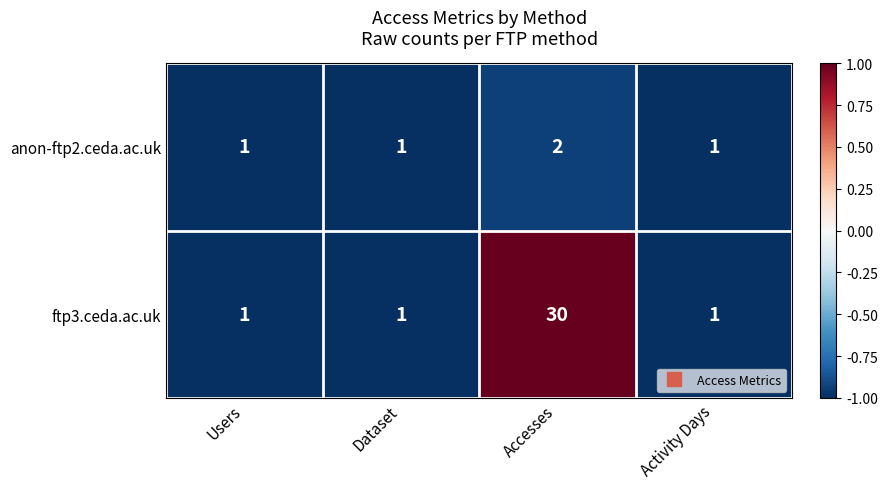

Reading left to right, what are all the values shown in this chart?

anon-ftp2.ceda.ac.uk: Users=1	Dataset=1	Accesses=2	Activity Days=1
ftp3.ceda.ac.uk: Users=1	Dataset=1	Accesses=30	Activity Days=1